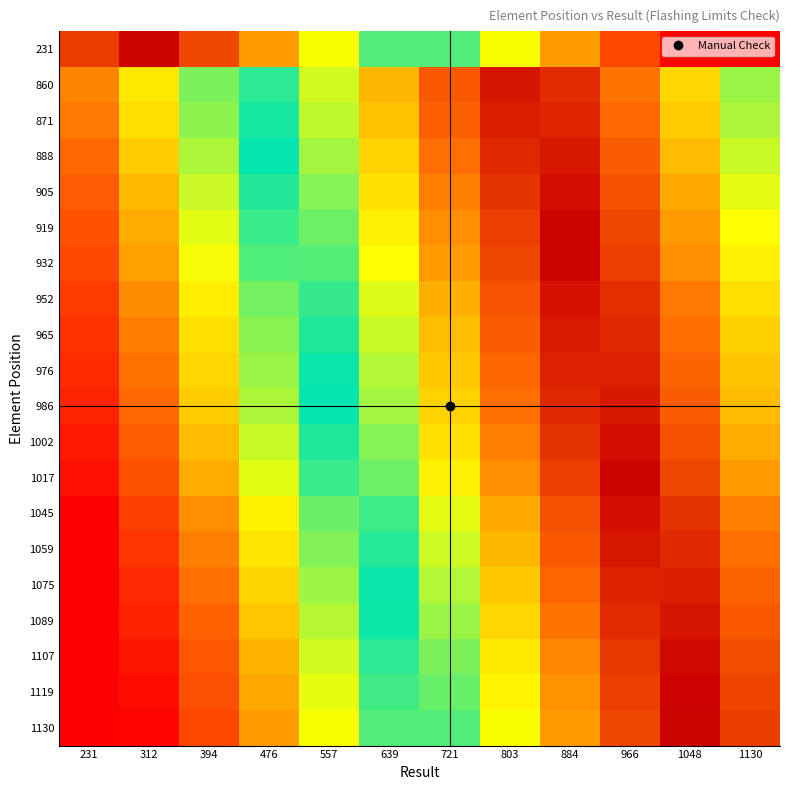

Reading left to right, extract all data points from this chart.

231: 231=0.9	312=1.0	394=0.9	476=0.8	557=0.7	639=0.6	721=0.4	803=0.3	884=0.2	966=0.1	1048=0.0	1130=0.0
860: 231=0.2	312=0.3	394=0.4	476=0.5	557=0.6	639=0.7	721=0.9	803=1.0	884=0.9	966=0.8	1048=0.7	1130=0.6
871: 231=0.2	312=0.3	394=0.4	476=0.5	557=0.6	639=0.7	721=0.8	803=1.0	884=0.9	966=0.8	1048=0.7	1130=0.6
888: 231=0.2	312=0.3	394=0.4	476=0.5	557=0.6	639=0.7	721=0.8	803=0.9	884=1.0	966=0.8	1048=0.7	1130=0.6
905: 231=0.2	312=0.3	394=0.4	476=0.5	557=0.6	639=0.7	721=0.8	803=0.9	884=1.0	966=0.9	1048=0.8	1130=0.6
919: 231=0.1	312=0.2	394=0.4	476=0.5	557=0.6	639=0.7	721=0.8	803=0.9	884=1.0	966=0.9	1048=0.8	1130=0.7
932: 231=0.1	312=0.2	394=0.3	476=0.4	557=0.6	639=0.7	721=0.8	803=0.9	884=1.0	966=0.9	1048=0.8	1130=0.7
952: 231=0.1	312=0.2	394=0.3	476=0.4	557=0.5	639=0.6	721=0.8	803=0.9	884=1.0	966=0.9	1048=0.8	1130=0.7
965: 231=0.1	312=0.2	394=0.3	476=0.4	557=0.5	639=0.6	721=0.7	803=0.8	884=1.0	966=0.9	1048=0.8	1130=0.7
976: 231=0.1	312=0.2	394=0.3	476=0.4	557=0.5	639=0.6	721=0.7	803=0.8	884=0.9	966=0.9	1048=0.8	1130=0.7
986: 231=0.1	312=0.2	394=0.3	476=0.4	557=0.5	639=0.6	721=0.7	803=0.8	884=0.9	966=1.0	1048=0.8	1130=0.7
1002: 231=0.0	312=0.2	394=0.3	476=0.4	557=0.5	639=0.6	721=0.7	803=0.8	884=0.9	966=1.0	1048=0.9	1130=0.8
1017: 231=0.0	312=0.1	394=0.2	476=0.4	557=0.5	639=0.6	721=0.7	803=0.8	884=0.9	966=1.0	1048=0.9	1130=0.8
1045: 231=0.0	312=0.1	394=0.2	476=0.3	557=0.4	639=0.5	721=0.6	803=0.8	884=0.9	966=1.0	1048=0.9	1130=0.8
1059: 231=0.0	312=0.1	394=0.2	476=0.3	557=0.4	639=0.5	721=0.6	803=0.7	884=0.9	966=1.0	1048=0.9	1130=0.8
1075: 231=0.0	312=0.1	394=0.2	476=0.3	557=0.4	639=0.5	721=0.6	803=0.7	884=0.8	966=0.9	1048=0.9	1130=0.8
1089: 231=0.0	312=0.1	394=0.2	476=0.3	557=0.4	639=0.5	721=0.6	803=0.7	884=0.8	966=0.9	1048=1.0	1130=0.9
1107: 231=0.0	312=0.0	394=0.1	476=0.3	557=0.4	639=0.5	721=0.6	803=0.7	884=0.8	966=0.9	1048=1.0	1130=0.9
1119: 231=0.0	312=0.0	394=0.1	476=0.2	557=0.3	639=0.5	721=0.6	803=0.7	884=0.8	966=0.9	1048=1.0	1130=0.9
1130: 231=0.0	312=0.0	394=0.1	476=0.2	557=0.3	639=0.4	721=0.6	803=0.7	884=0.8	966=0.9	1048=1.0	1130=0.9